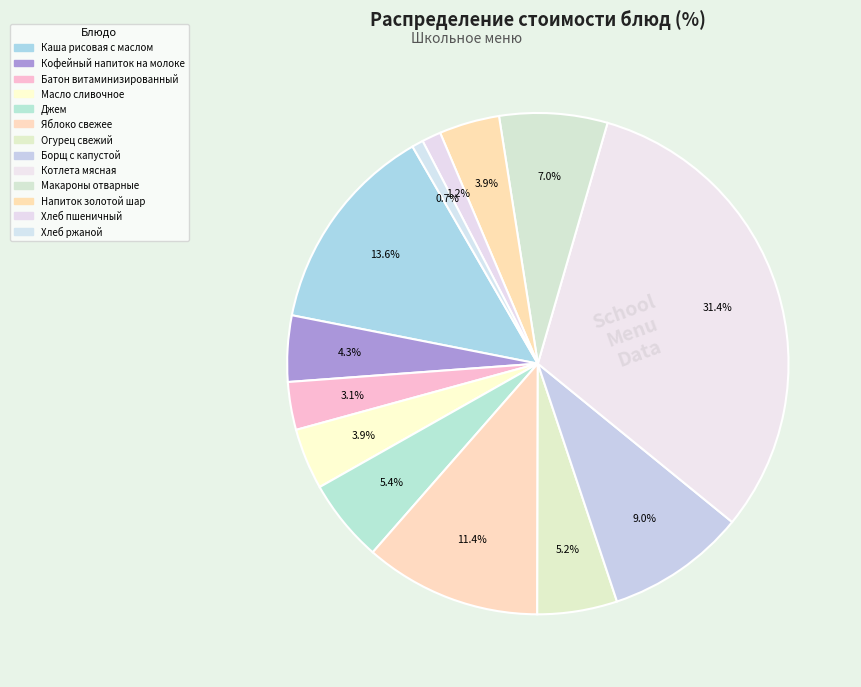

Rank the categories by value from lowest to highest.

Хлеб ржаной, Хлеб пшеничный, Батон витаминизированный, Напиток золотой шар, Масло сливочное, Кофейный напиток на молоке, Огурец свежий, Джем, Макароны отварные, Борщ с капустой, Яблоко свежее, Каша рисовая с маслом, Котлета мясная